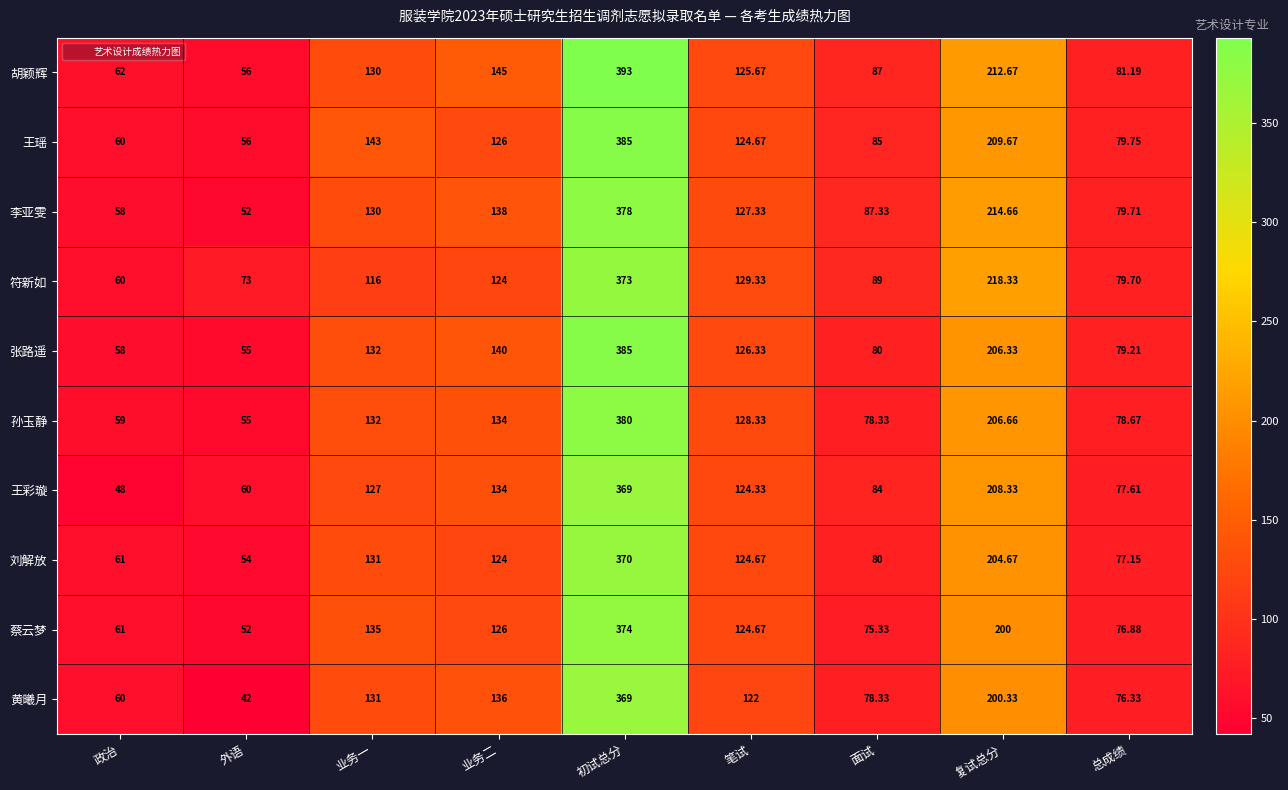

Between 笔试 and 面试, which series saw the biggest shift?

孙玉静